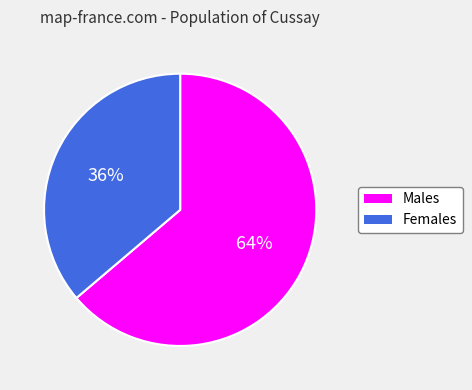

Does any single category account for the majority?

Yes